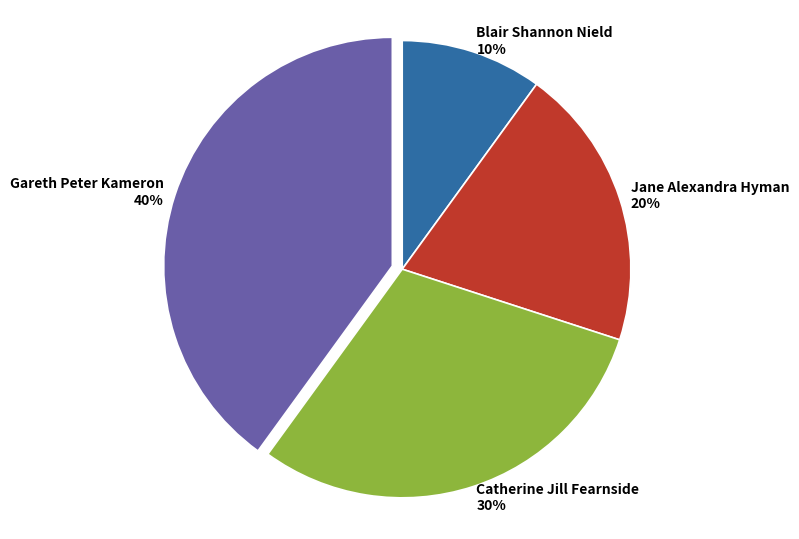

Is there a majority slice in this chart?

No